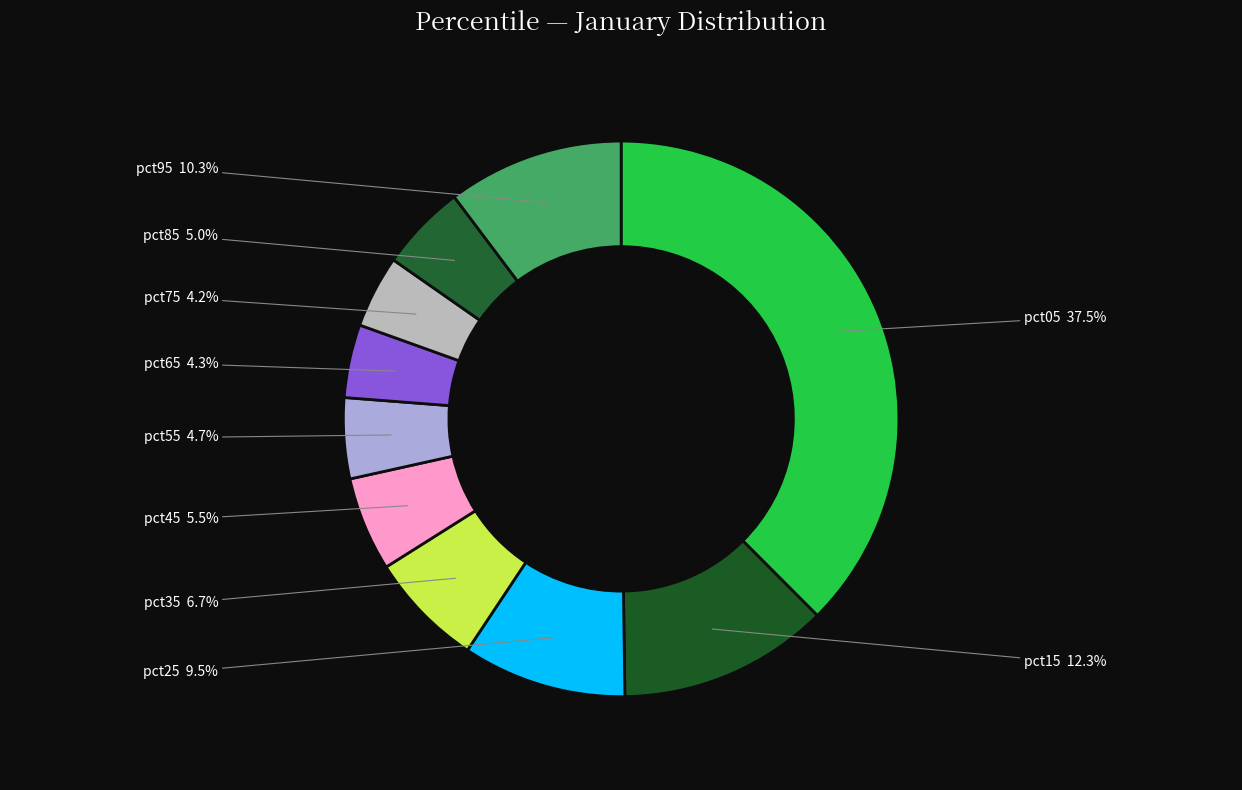

What is the ratio of the value at pct15 to the value at pct05?

0.3